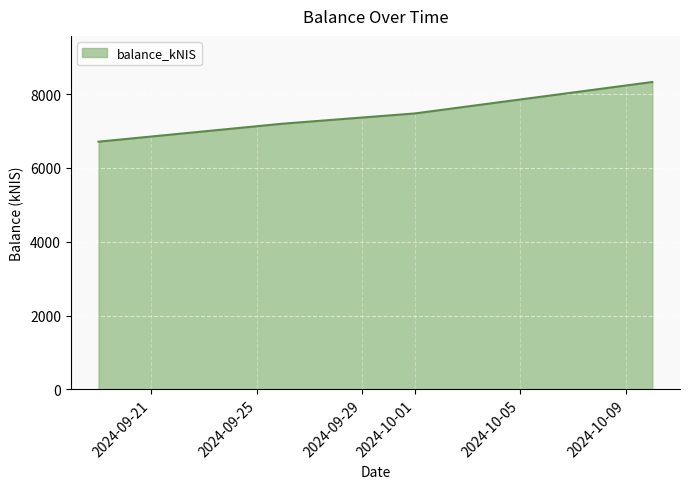

What is the smallest value displayed?

6713.5